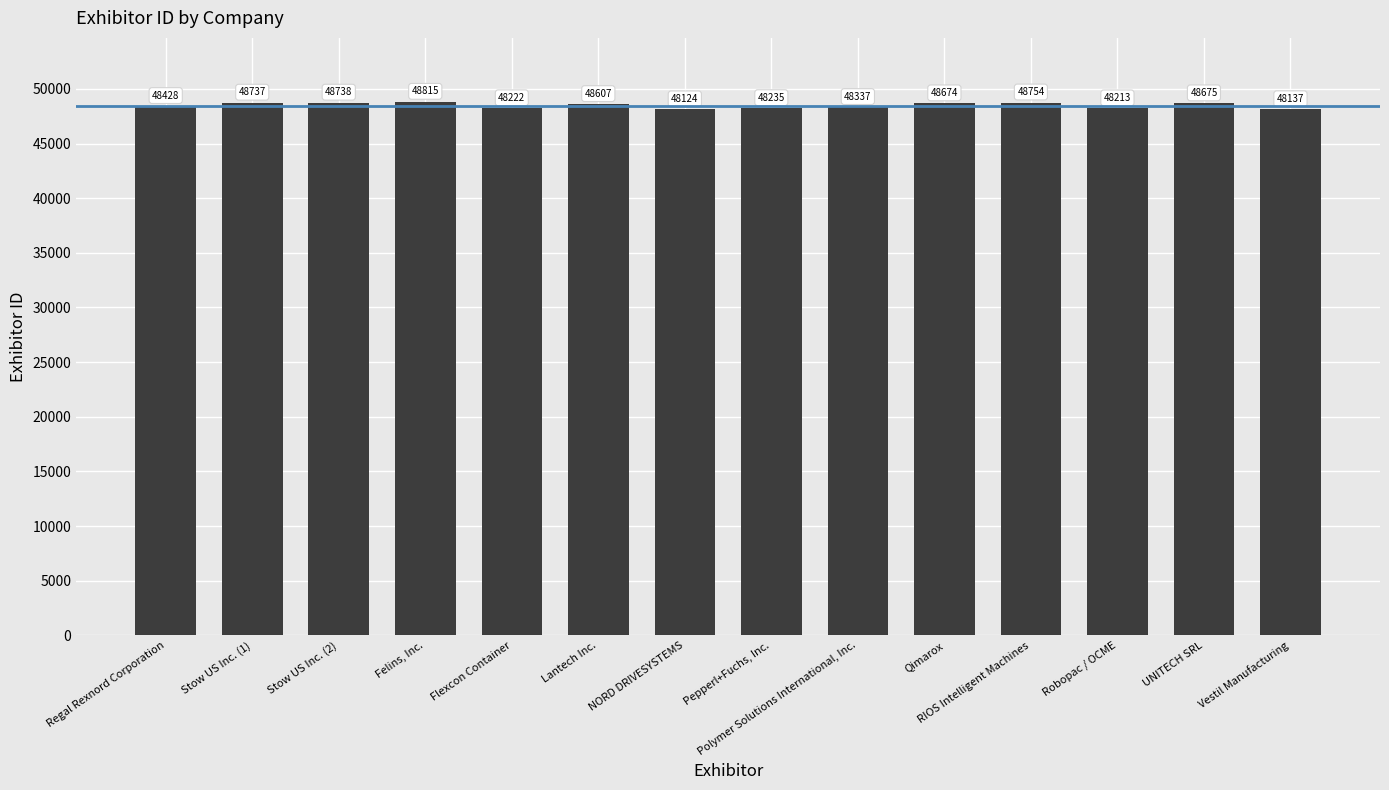

The value at Stow US Inc. (2) is 17191. True or false?

False